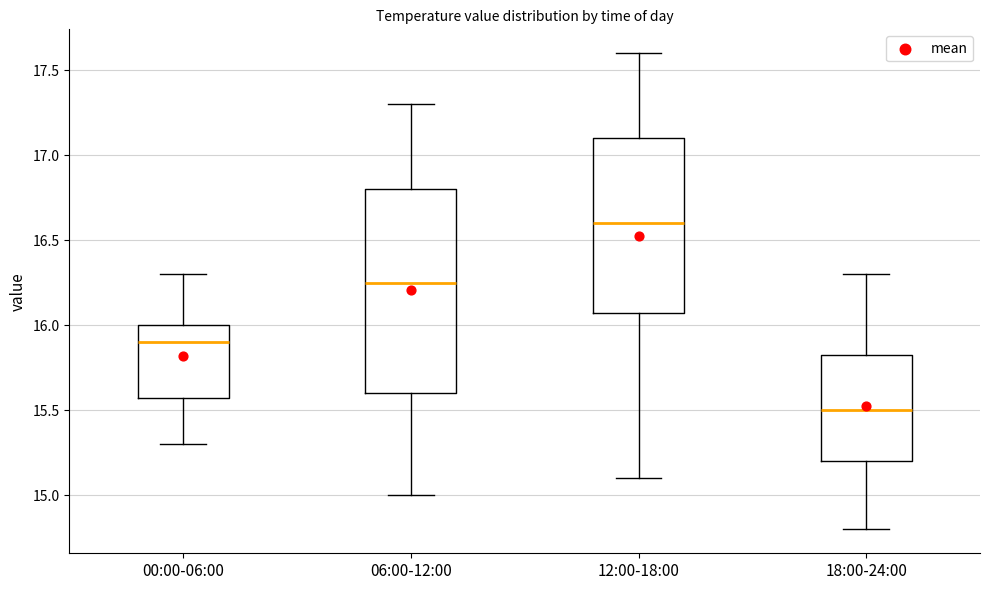

Which box is the tallest, from its lower edge to its upper edge?

06:00-12:00